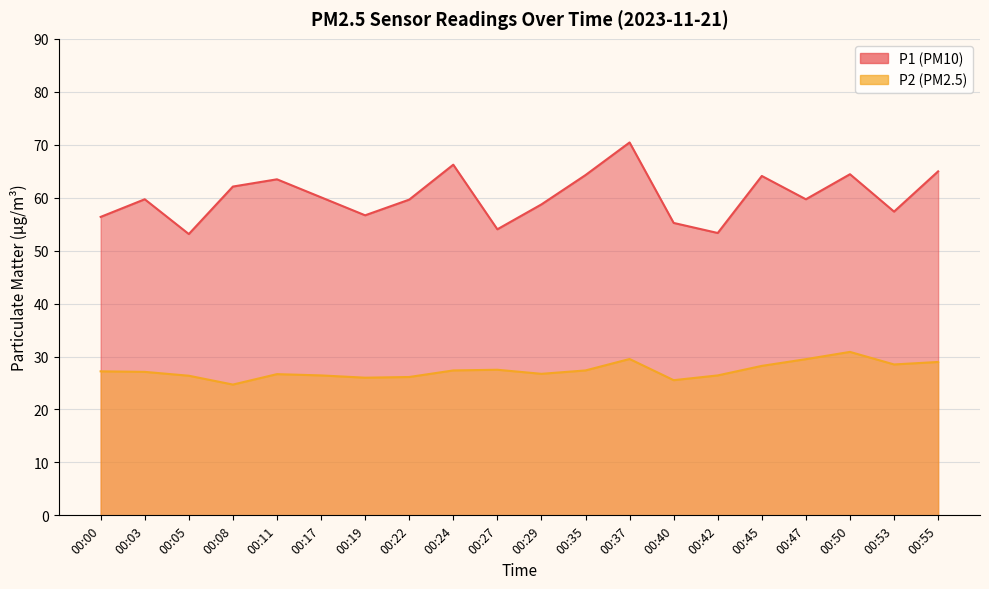

At which category is the sum across all series the highest?

00:37